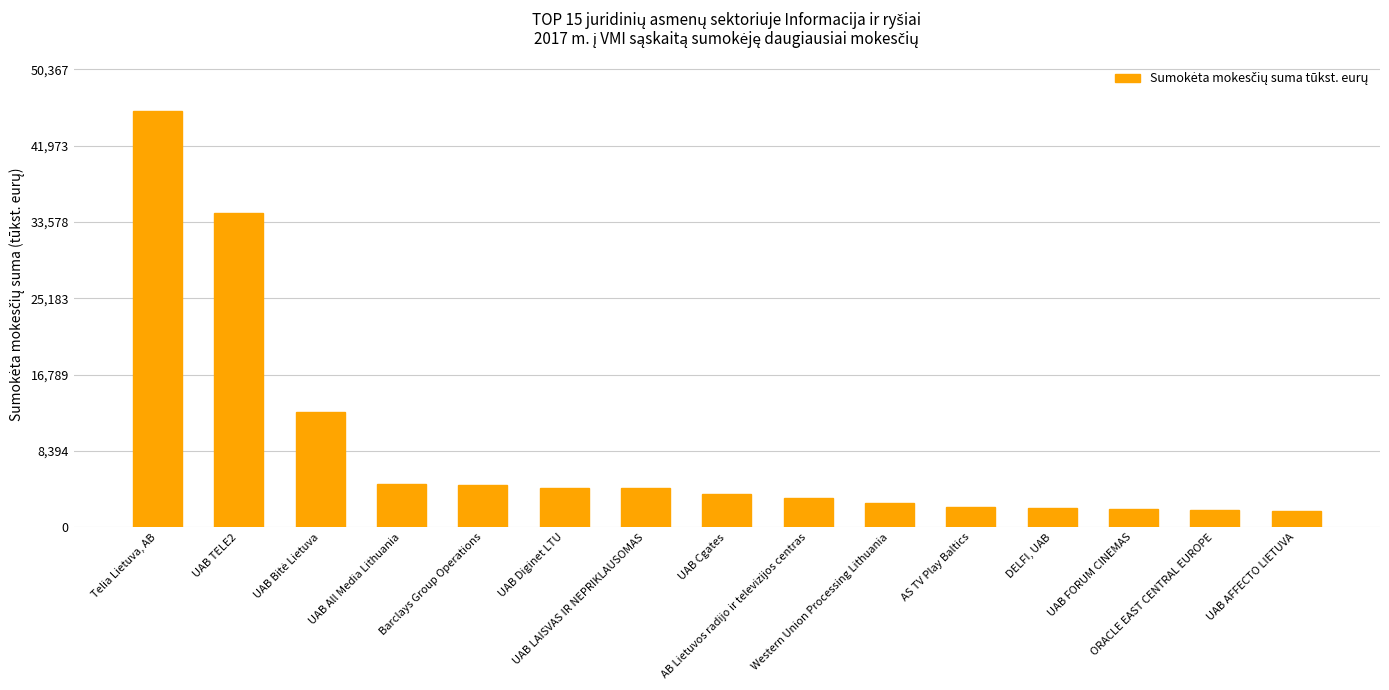

Which category has the highest value across all series?

Telia Lietuva, AB